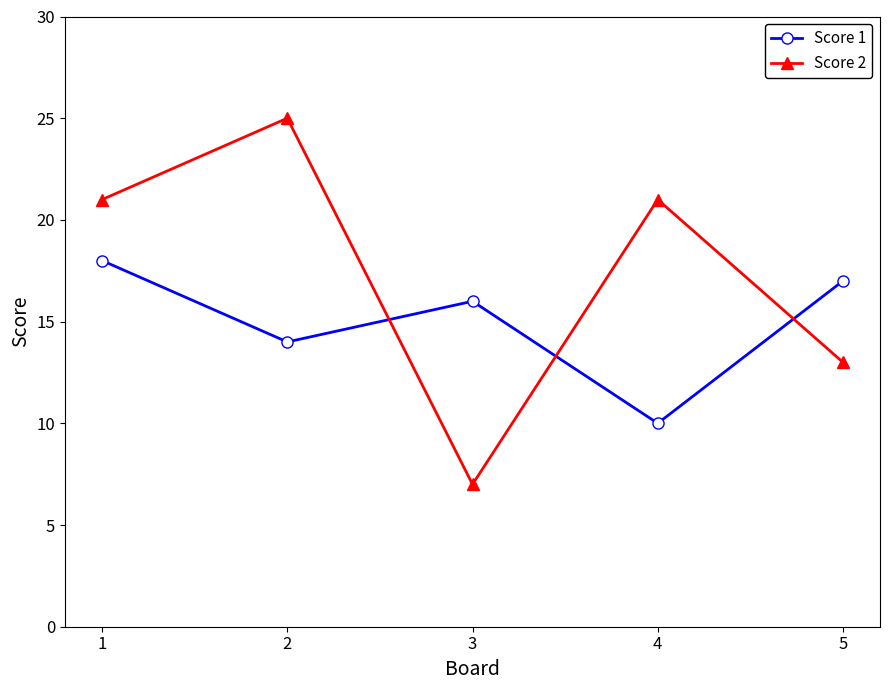

How many values in the Score 2 series are below 21?

2